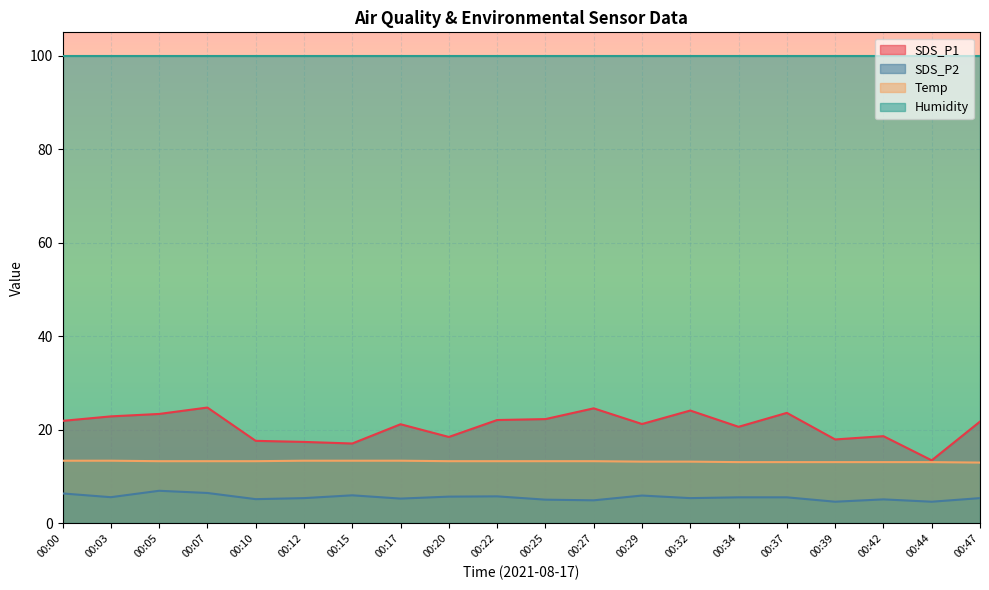

True or false: Temp and SDS_P2 intersect in this chart.

False